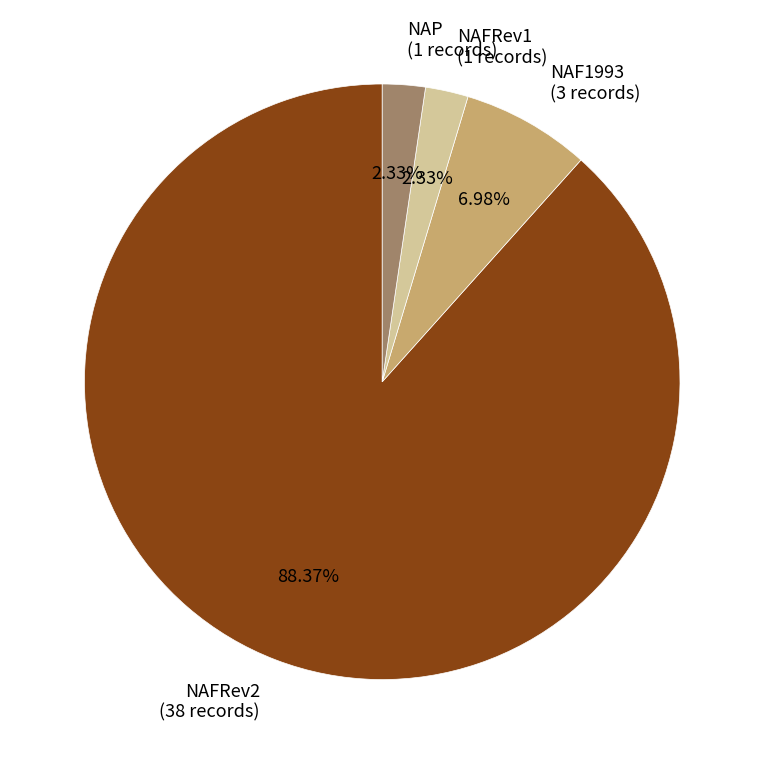

Which category accounts for the majority?

NAFRev2